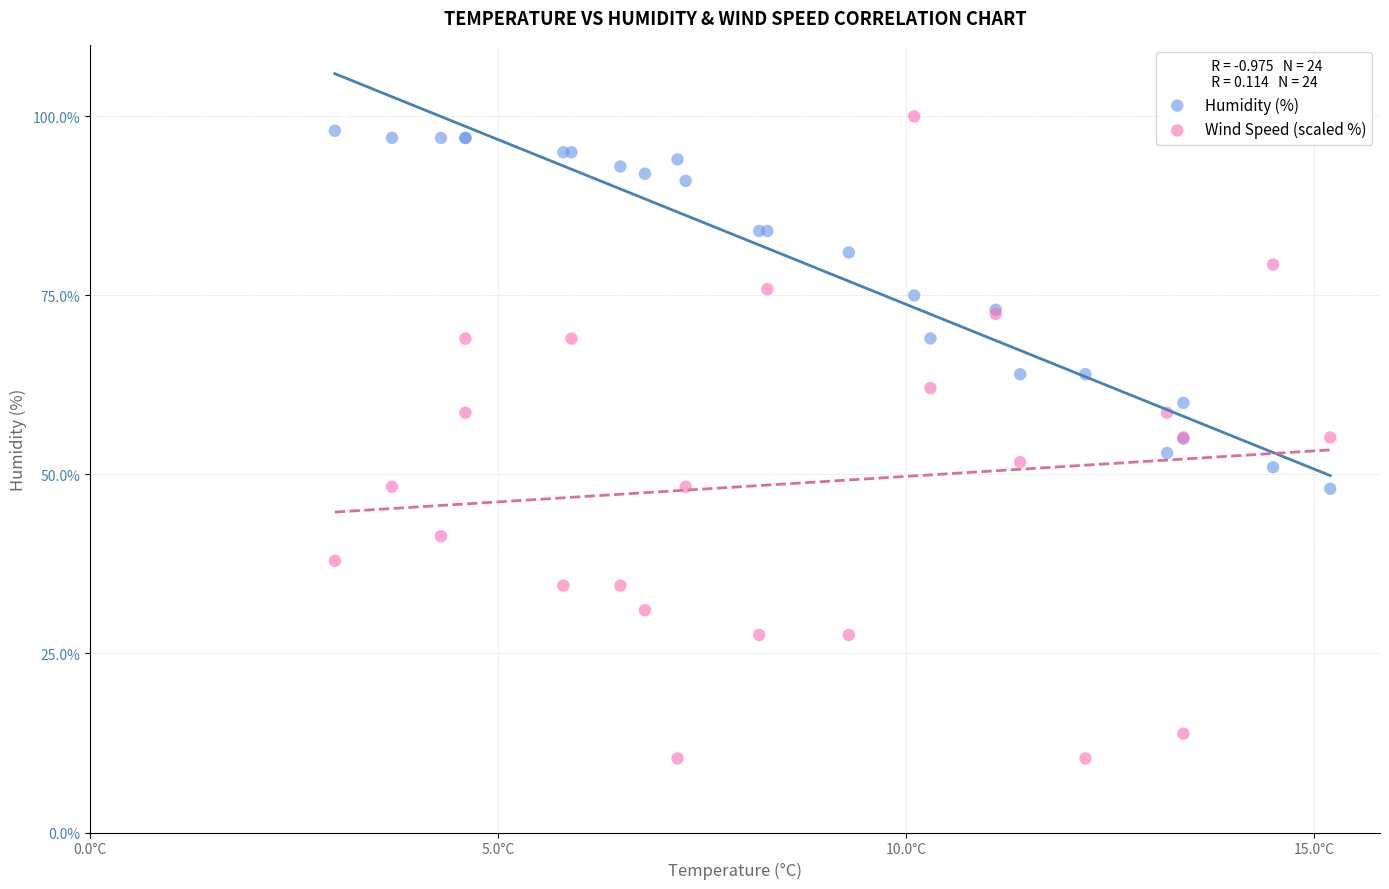

Which series has the widest spread of Y values?

Wind Speed (scaled %)